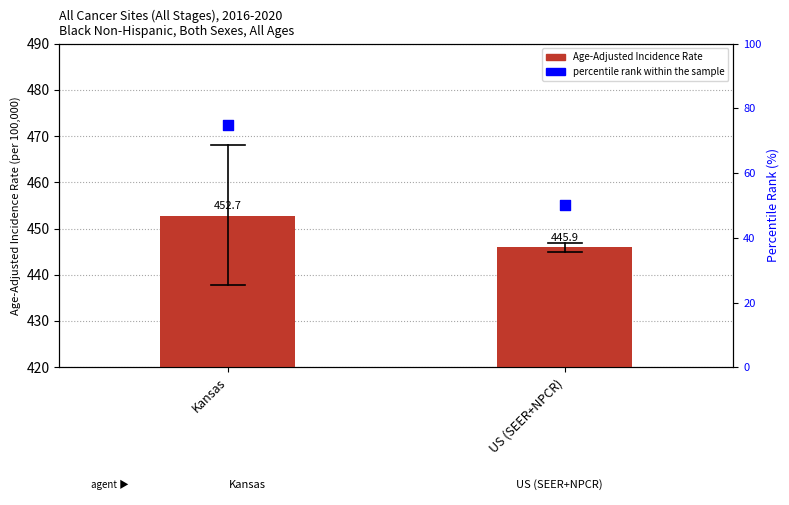

What are all the series names shown in the legend?

Age-Adjusted Incidence Rate, percentile rank within the sample